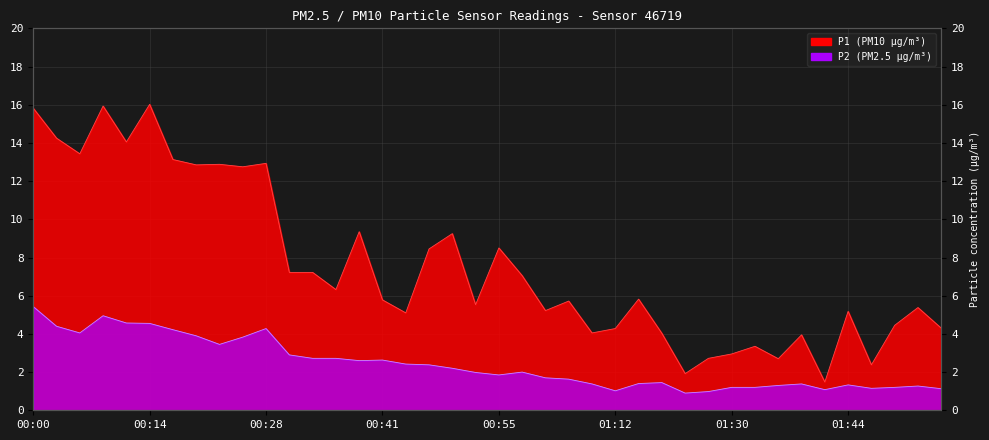

Rank the series at 01:18 from highest to lowest value.

P1, P2